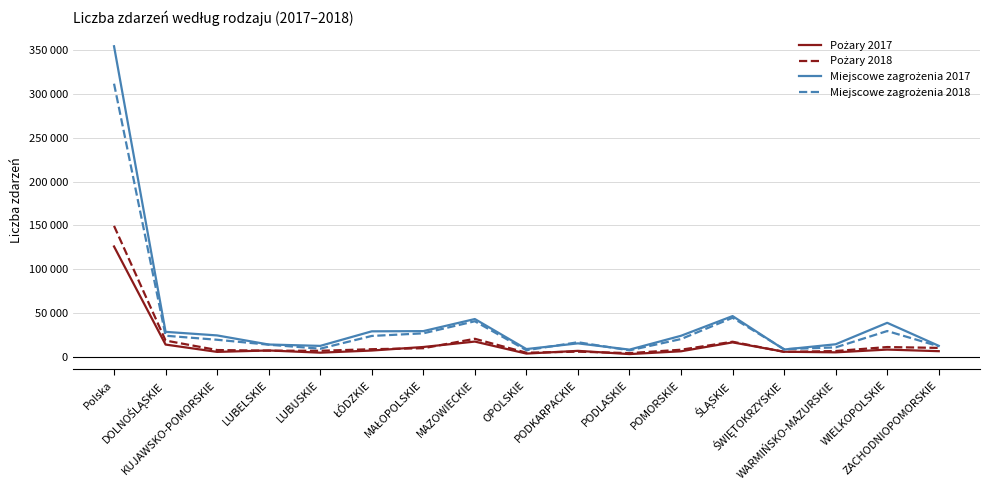

Is this an area chart (filled region under the line)?

No